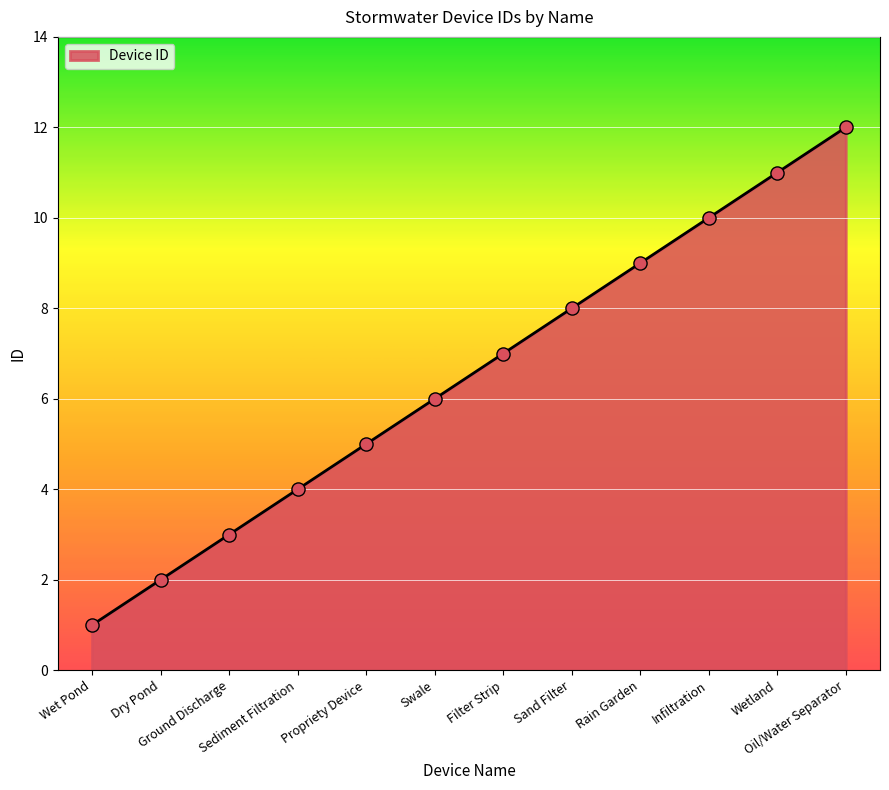

What is the change in value from Wet Pond to Infiltration?

+9